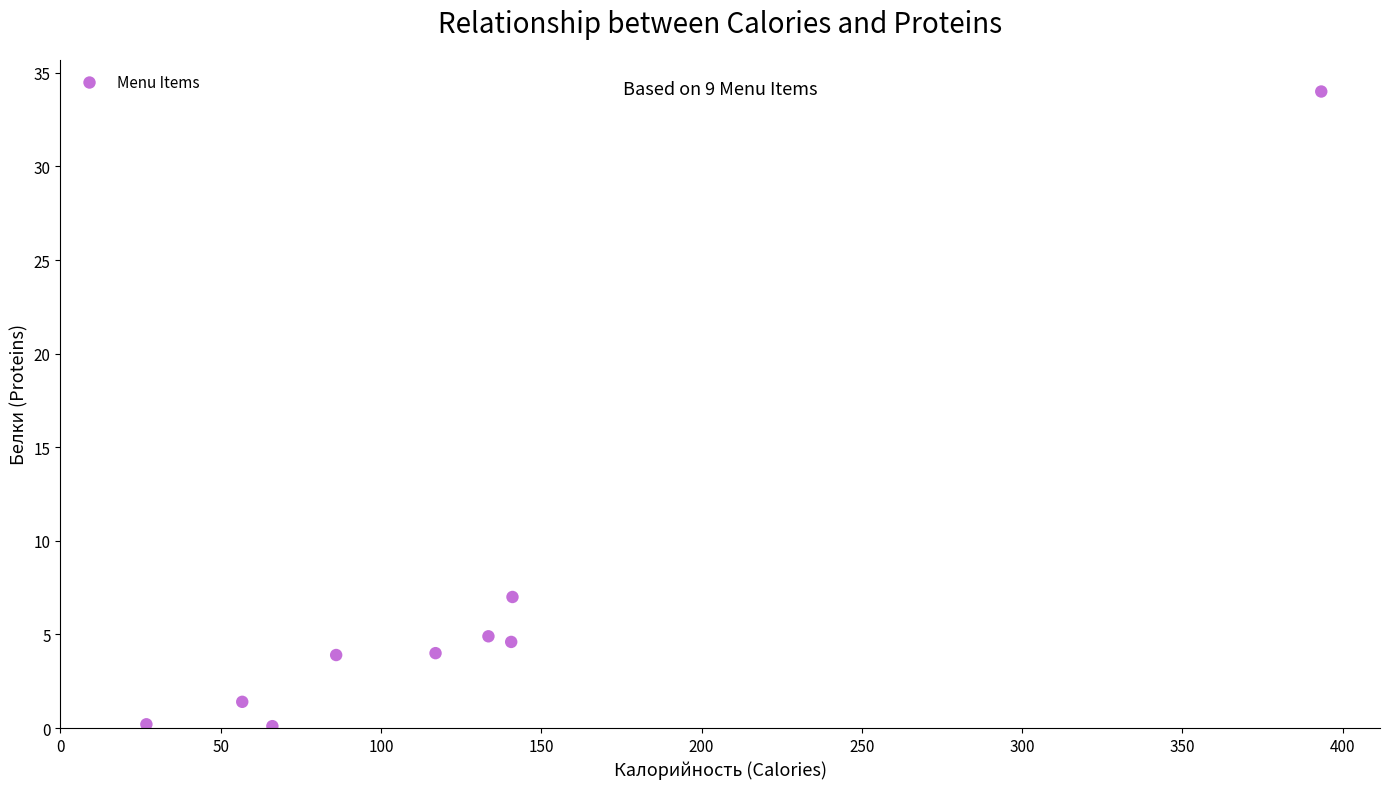

What is the range of X values (max minus min)?

366.5